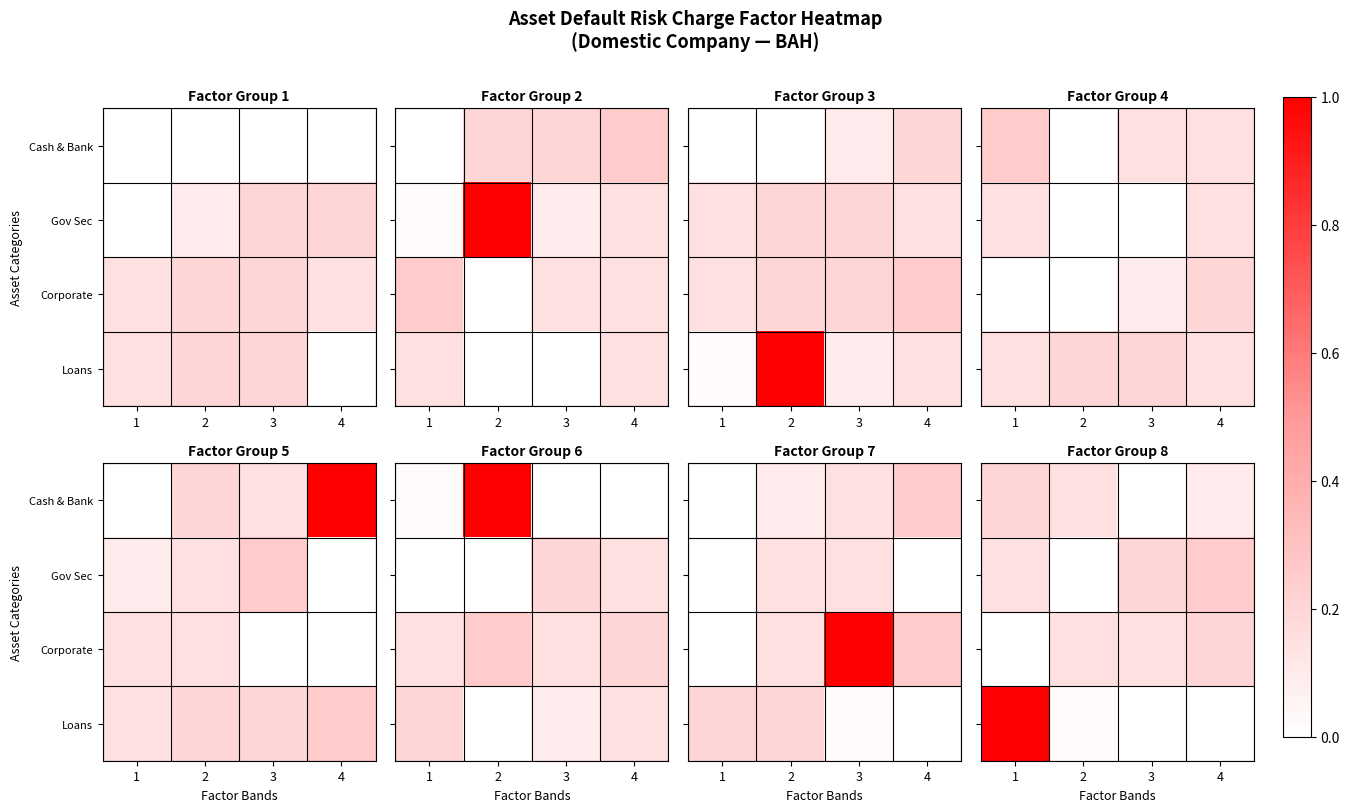

How many values in the Gov Sec series exceed 0?

3